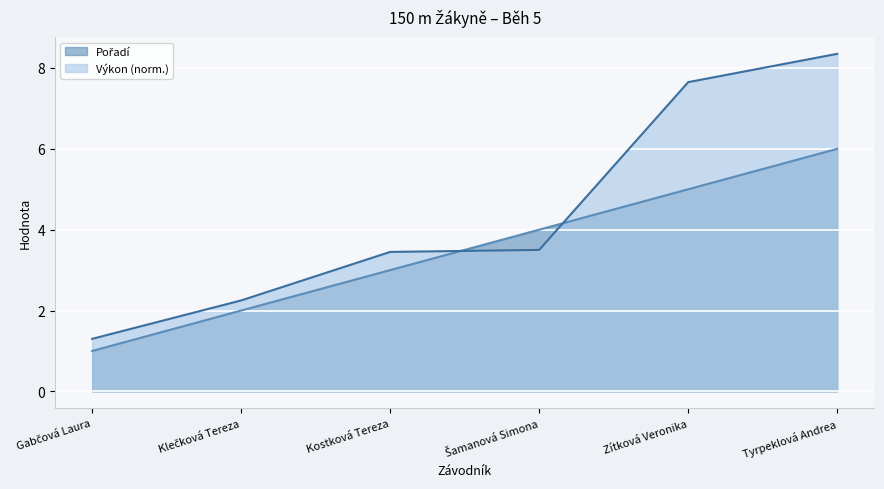

The value of Výkon at Tyrpeklová Andrea is 8.4. True or false?

True